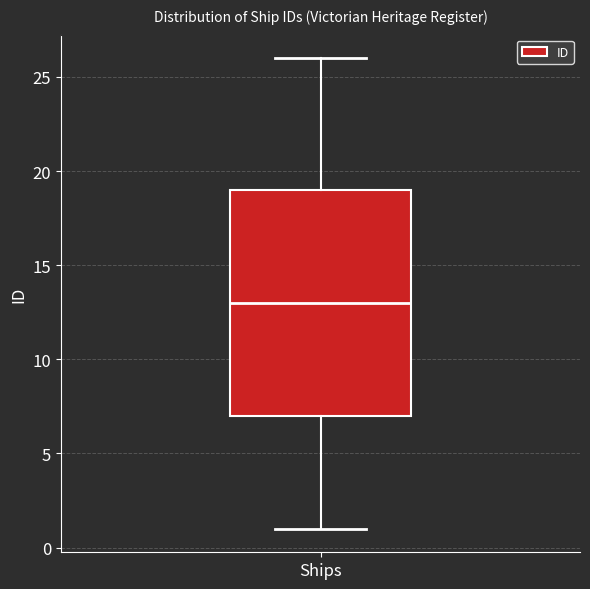

Transcribe this box plot: give where the median line is, the range the box spans, and where the two whiskers end, as read against the y-axis. The values are not printed on the chart, so give them approximately, as read against the axis.

median 13, box 7 to 19, whiskers 1 to 26